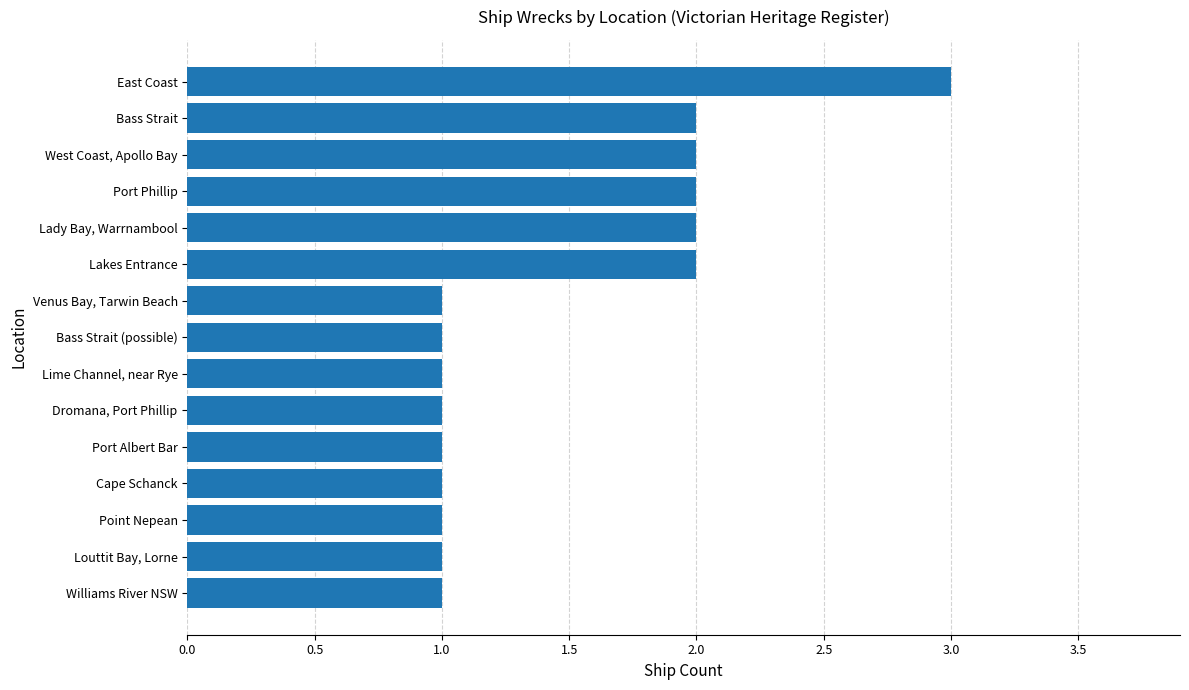

True or false: the data shows 2 at Bass Strait (possible).

False